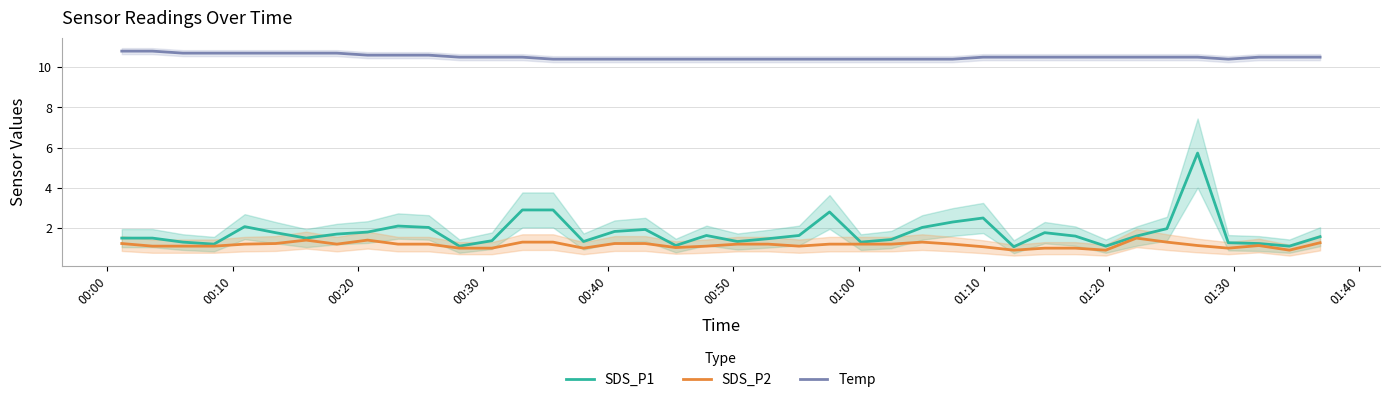

How many interior local valleys does the SDS_P1 series have?

10